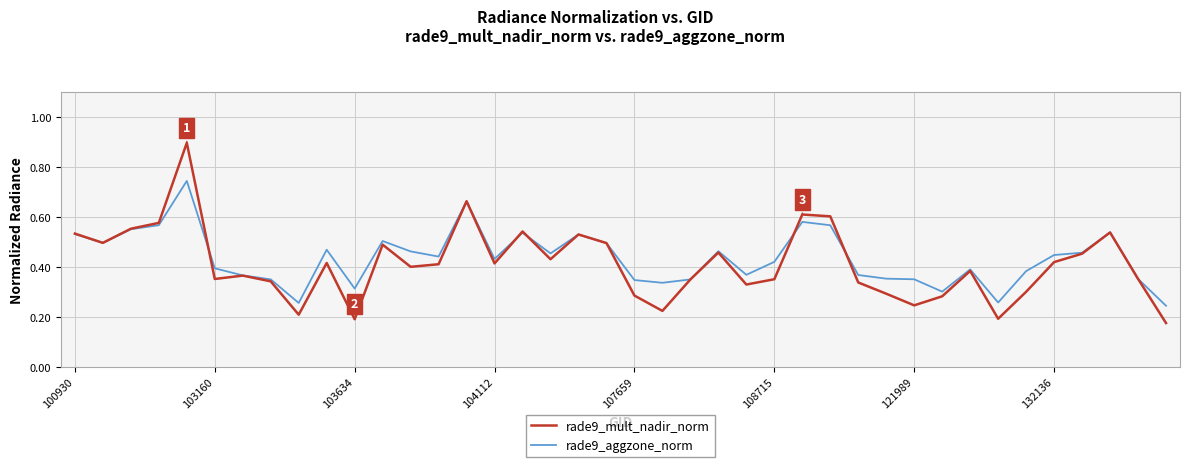

Is this an area chart (filled region under the line)?

No